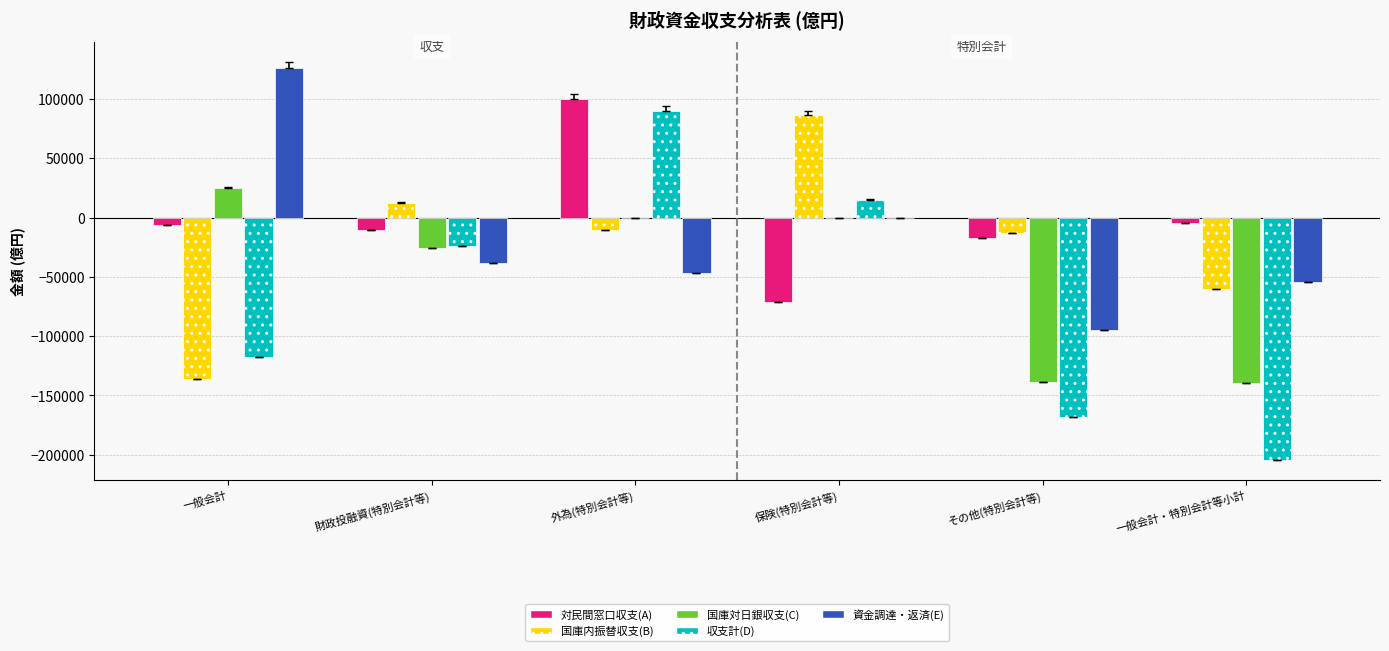

What is the approximate value of 国庫内振替収支(B) at 財政投融資(特別会計等)?

12399